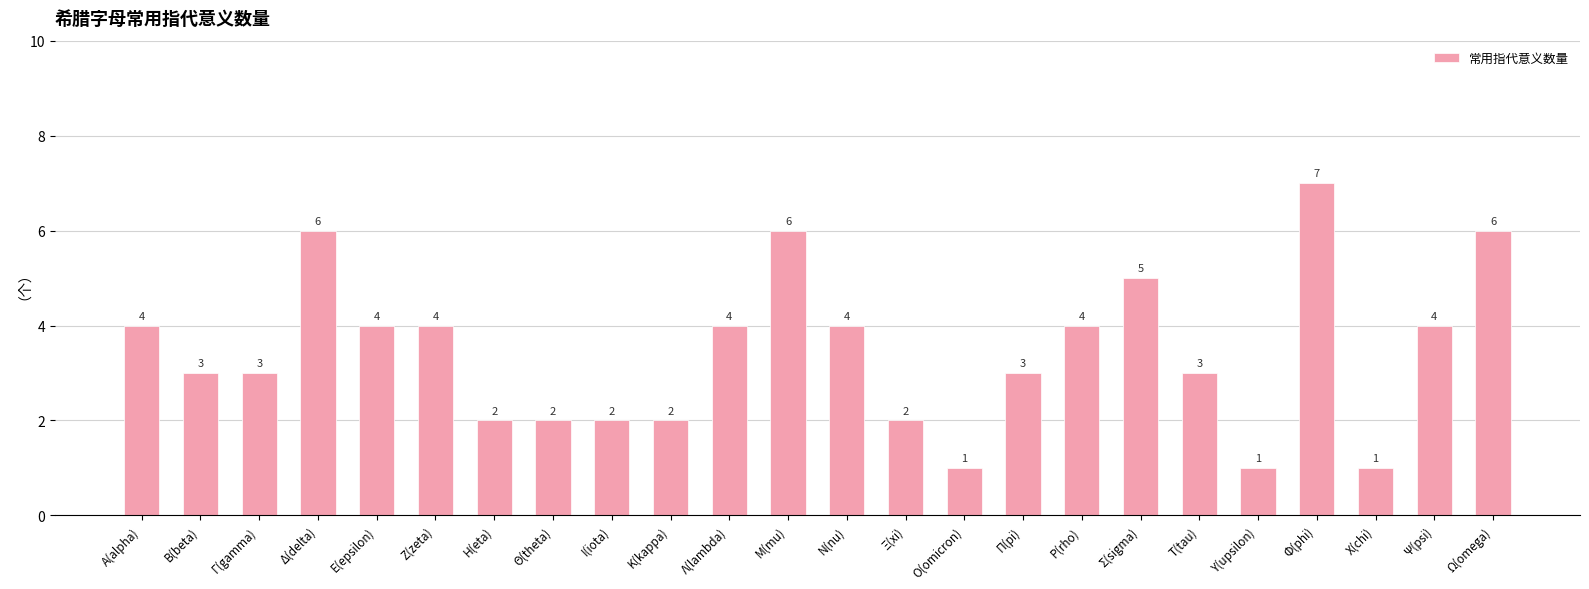

What is the sum of the values at Υ(upsilon) and Ψ(psi)?

5